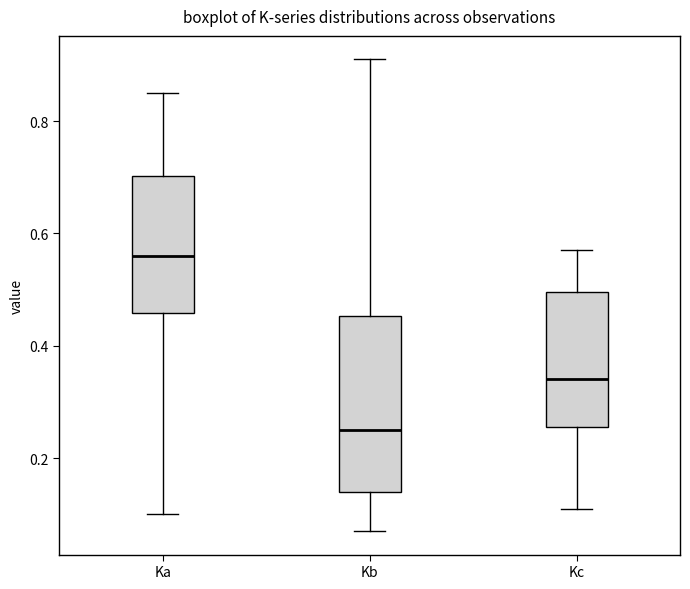

Where does the lower whisker of the box for Ka end on the y-axis? The values are not printed on the chart, so give them approximately, as read against the axis.

0.10